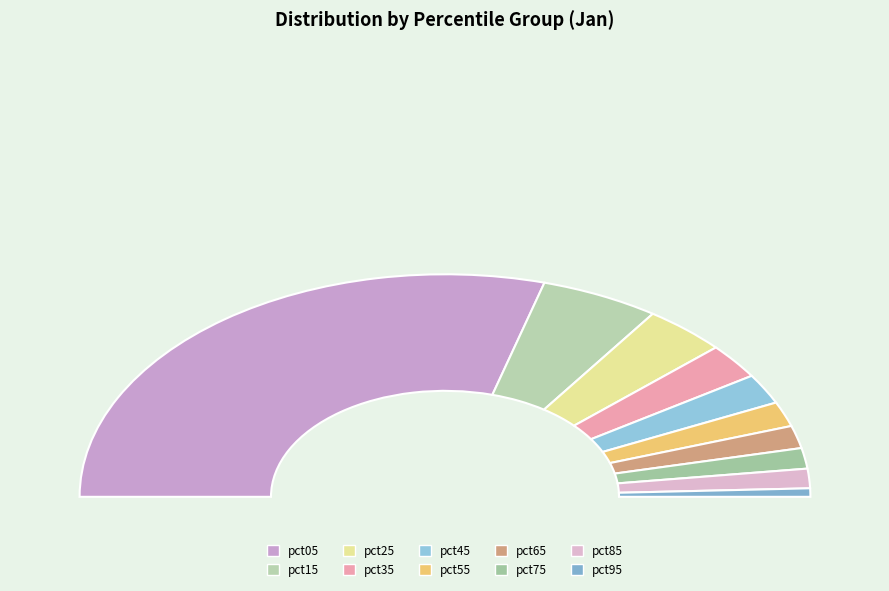

Does pct35 represent more than half of the total?

No